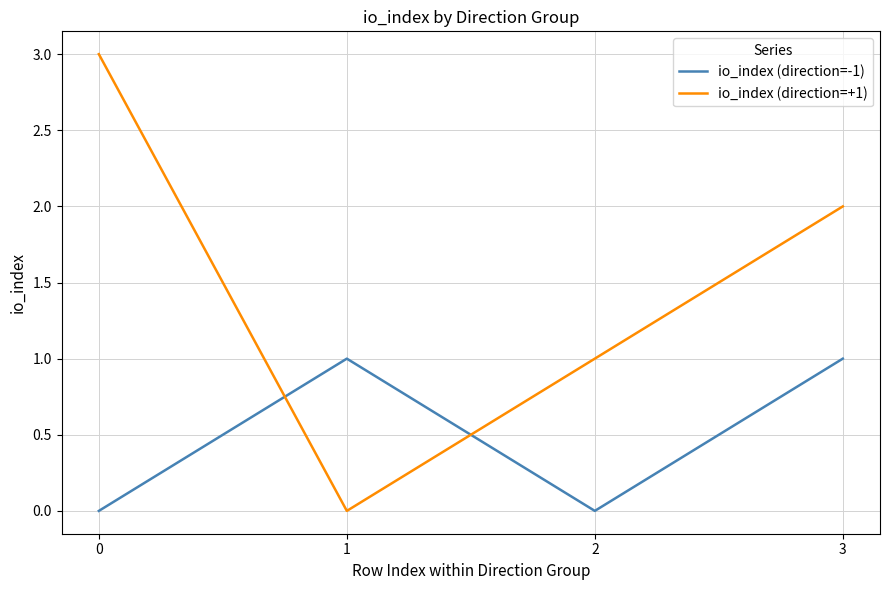

How many lines are shown in the chart?

2